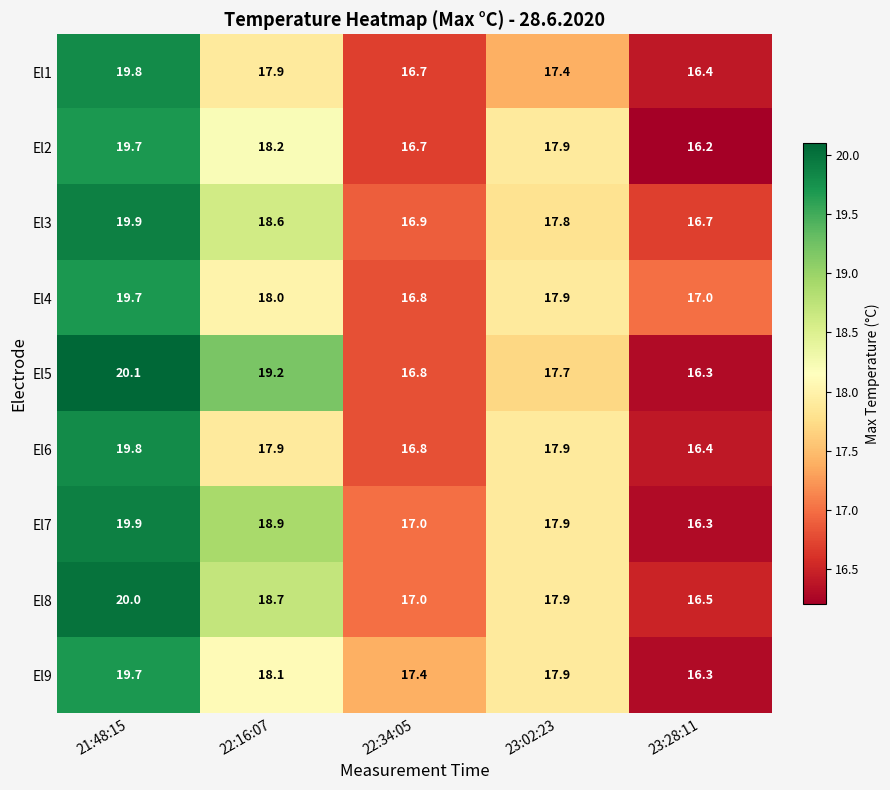

At how many categories does at least one series exceed 19?

2